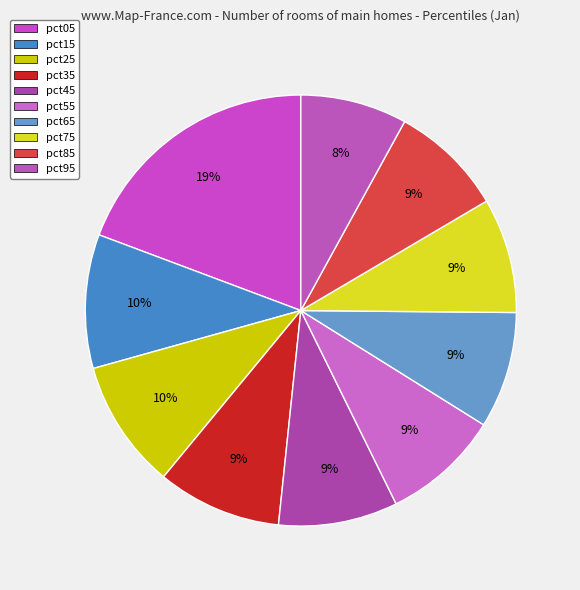

Which category has the biggest portion of the pie?

pct05